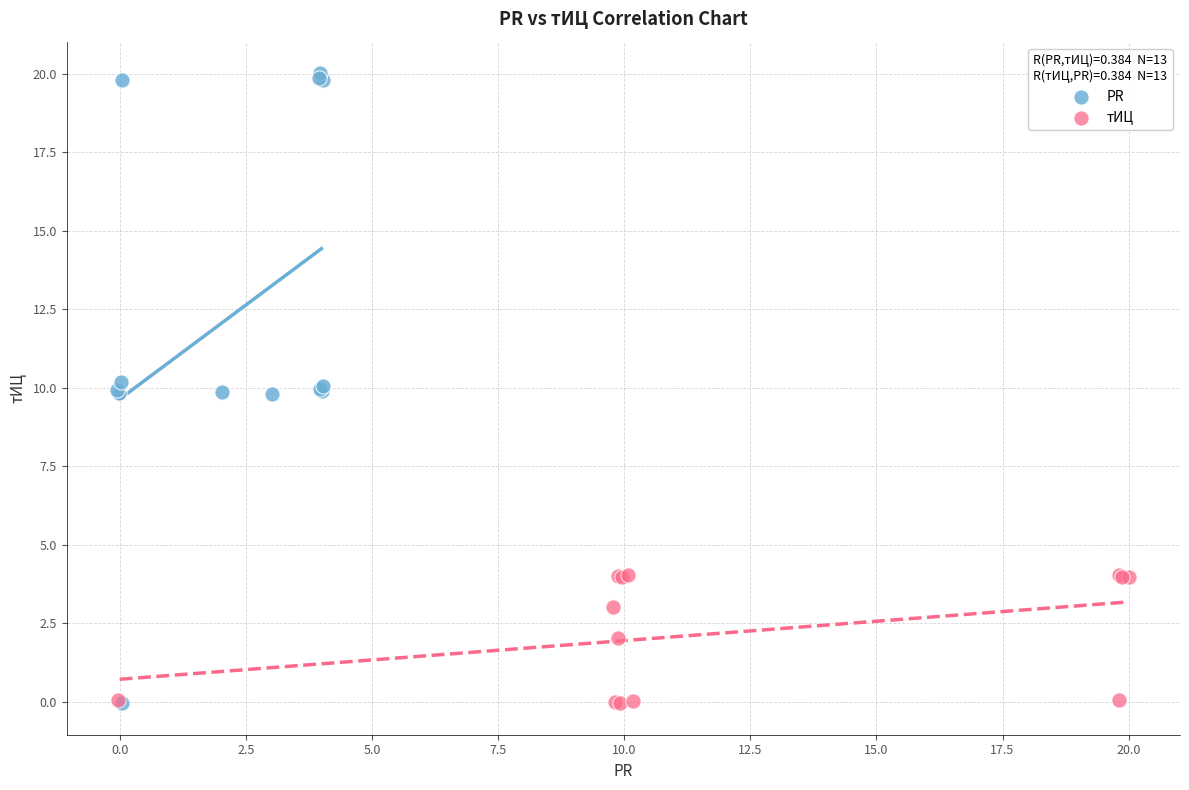

What are all the series names shown in the legend?

PR, тИЦ